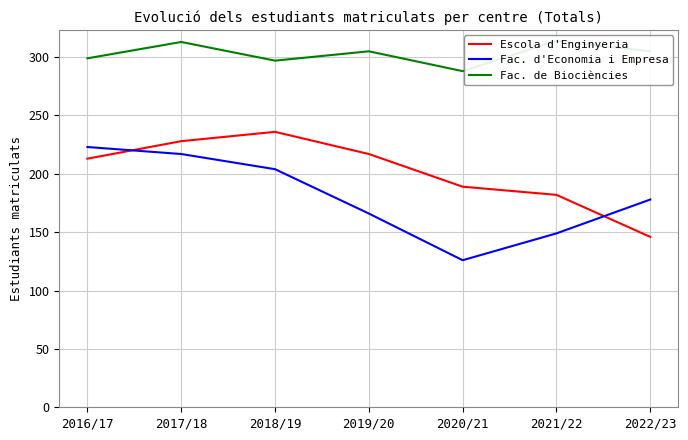

True or false: Fac. d'Economia i Empresa and Escola d'Enginyeria cross at least once.

True